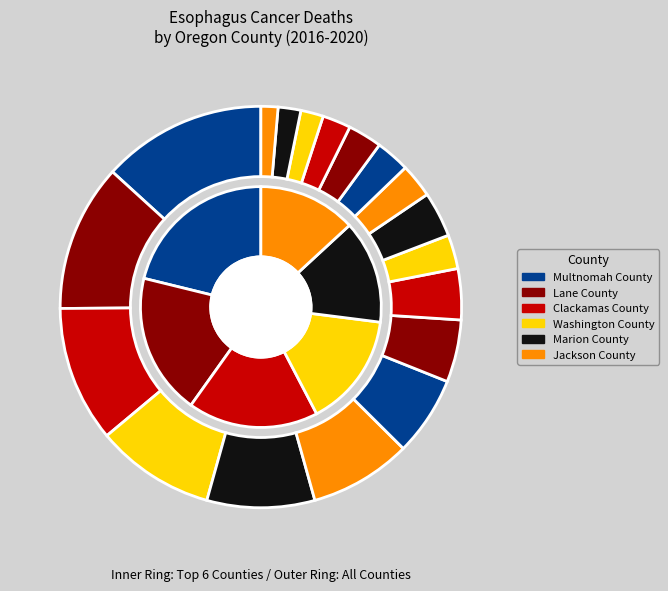

How many slices are in this pie chart?

18